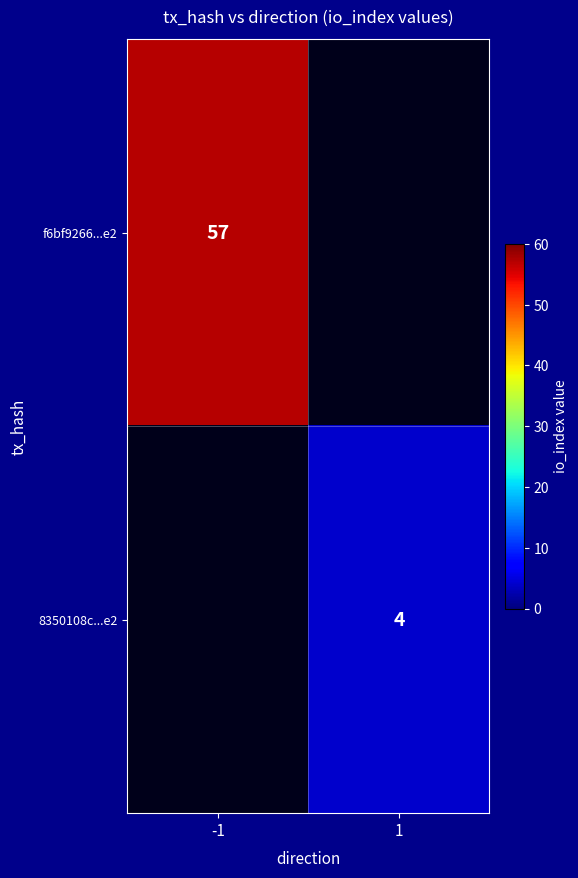

True or false: f6bf9266...e2 has a value of 57 at -1.

True